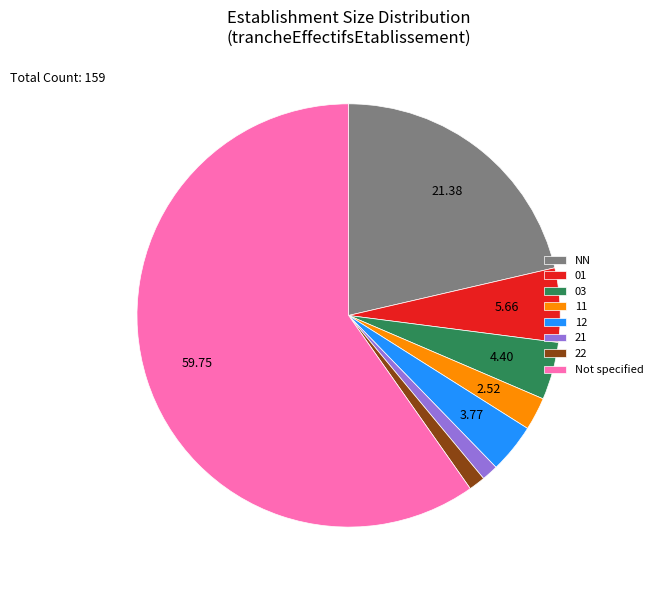

How many segments does this pie chart have?

8